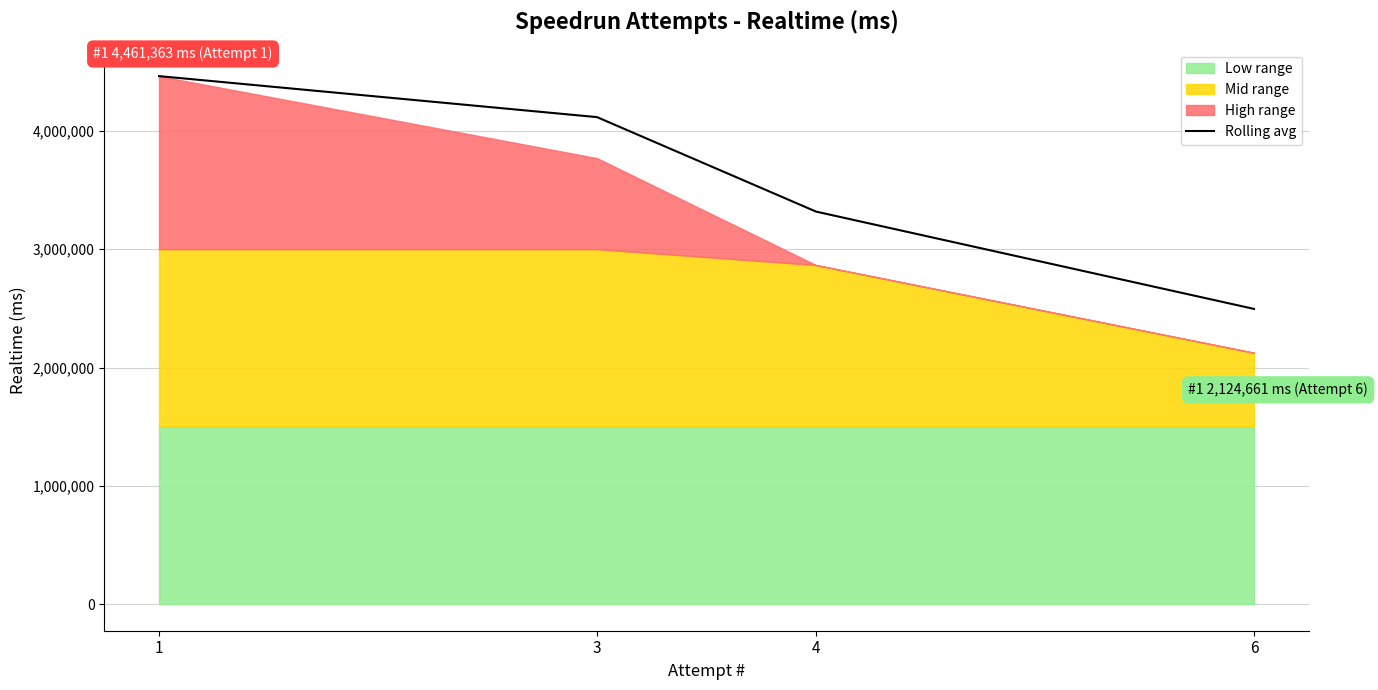

True or false: the data has more than 2 interior local peaks.

False